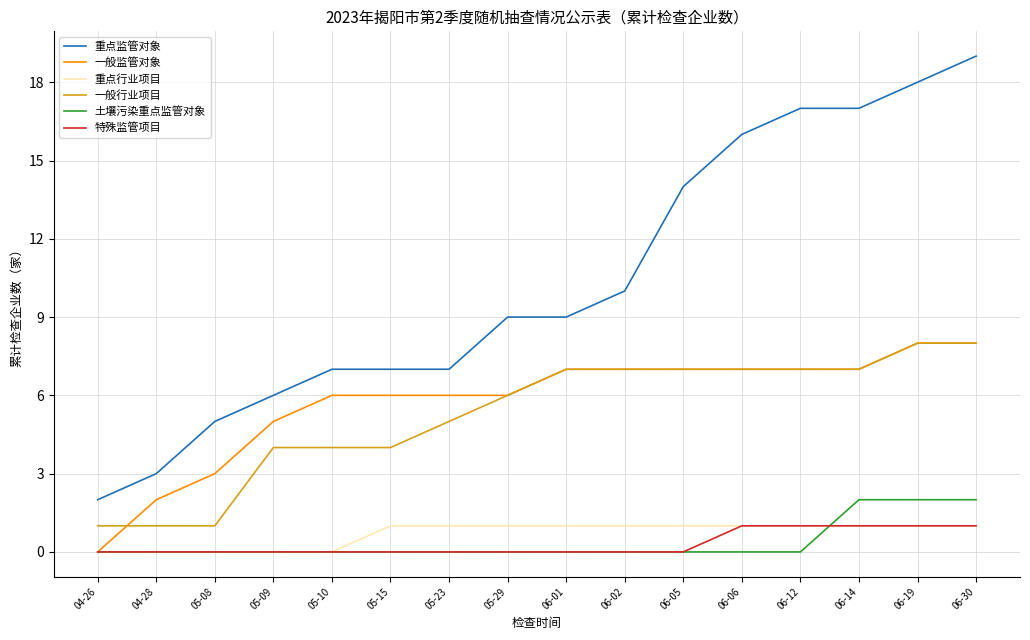

Read the 重点行业项目 value at 06-14.

1